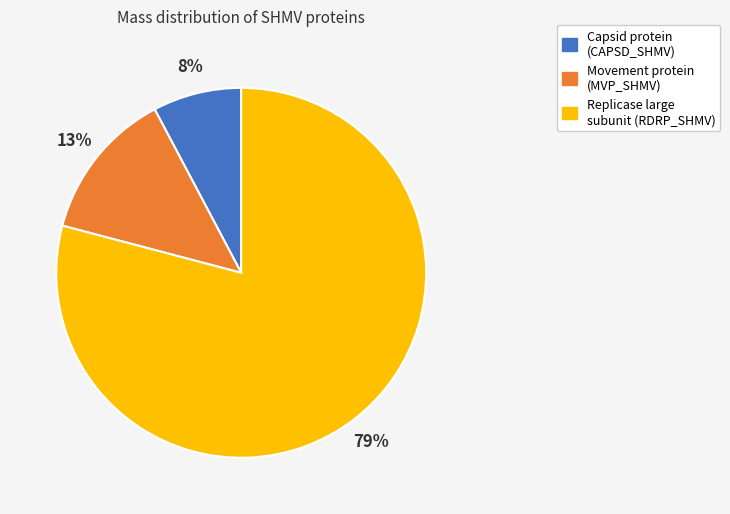

Rank the categories by value from lowest to highest.

Capsid protein (CAPSD_SHMV), Movement protein (MVP_SHMV), Replicase large subunit (RDRP_SHMV)